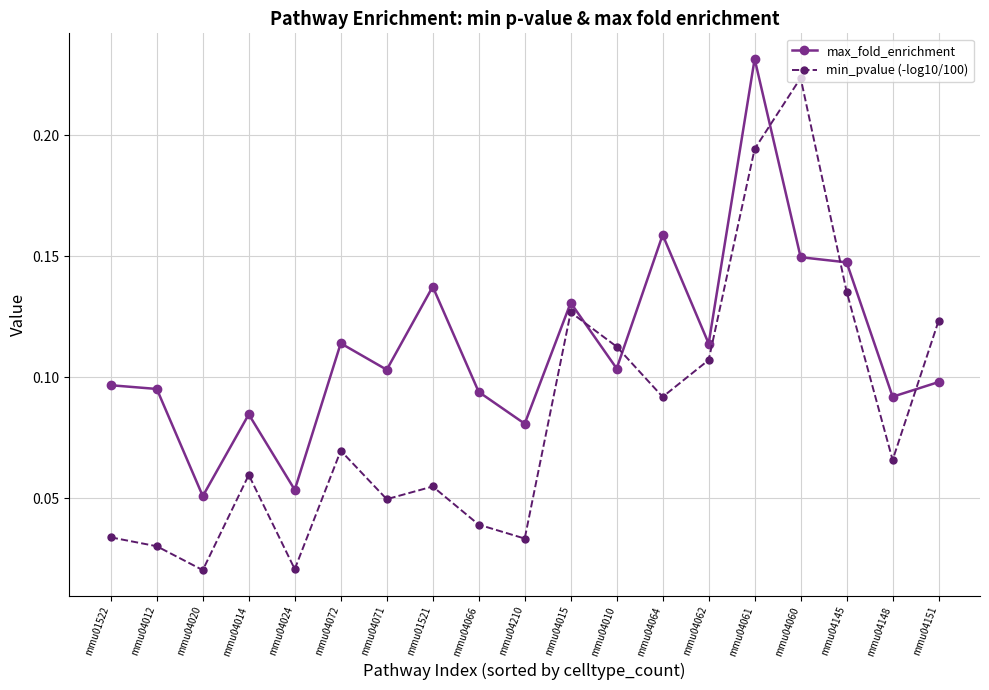

At how many categories does at least one series exceed 0?

19